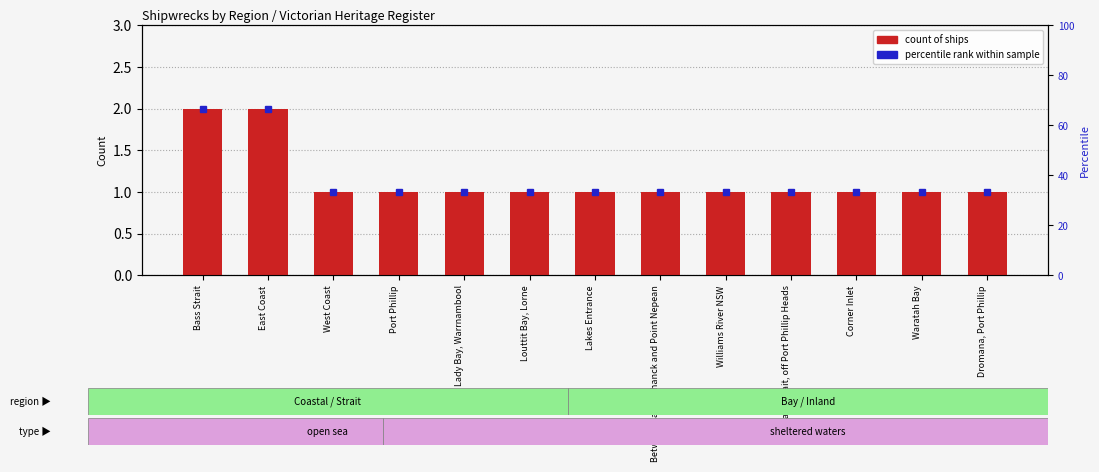

List the labels in order of value, largest first.

Bass Strait, East Coast, West Coast, Port Phillip, Lady Bay, Warrnambool, Louttit Bay, Lorne, Lakes Entrance, Between Cape Schanck and Point Nepean, Williams River NSW, Bass Strait, off Port Phillip Heads, Corner Inlet, Waratah Bay, Dromana, Port Phillip